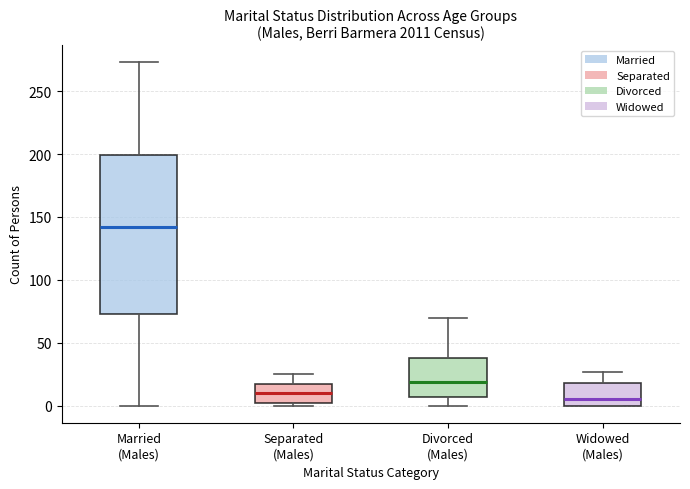

Where does the upper whisker of the box for Separated (Males) end on the y-axis? The values are not printed on the chart, so give them approximately, as read against the axis.

25